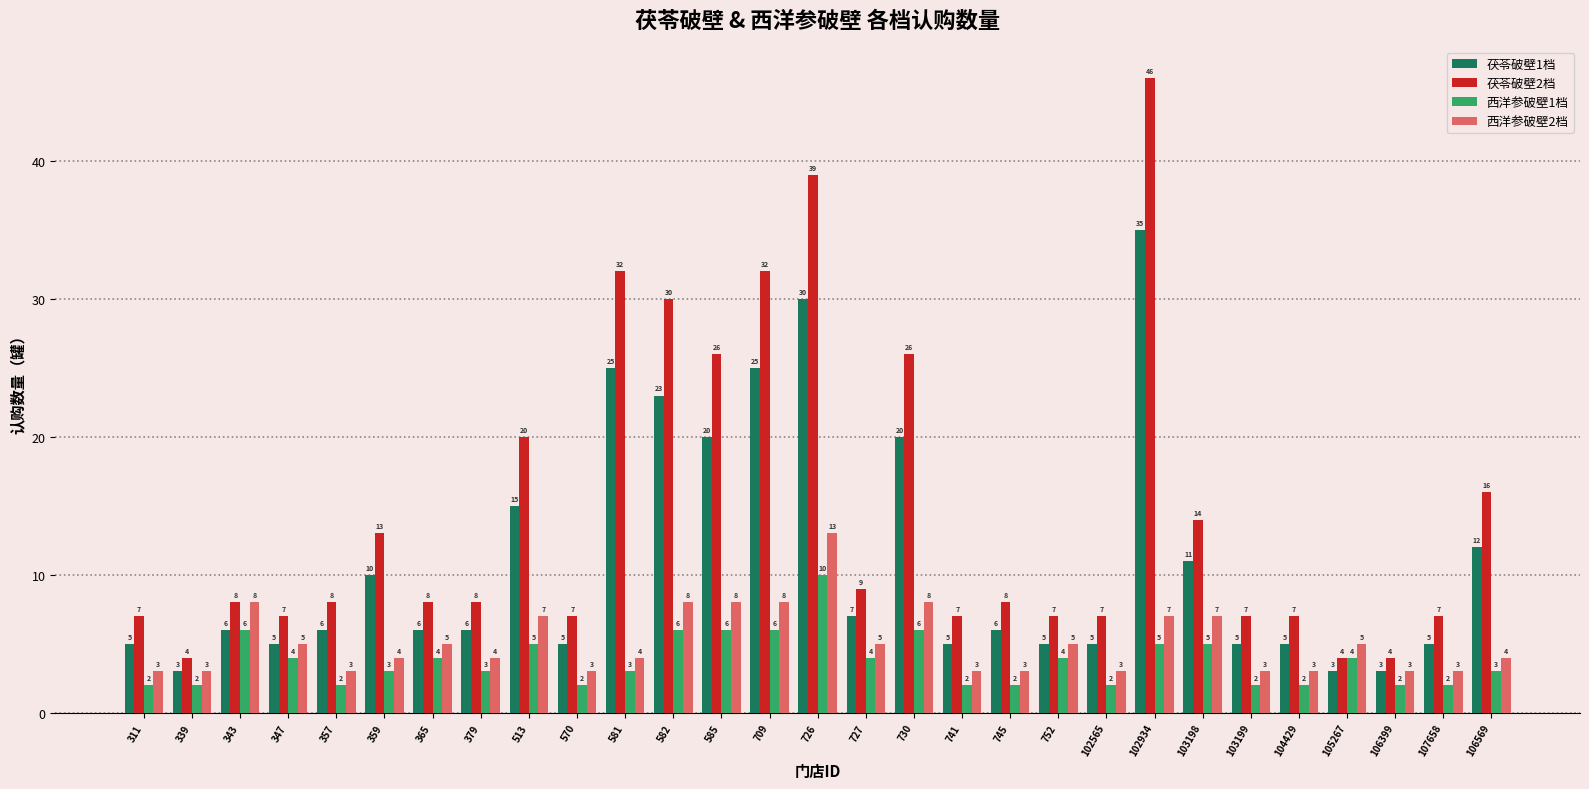

Does the chart contain stacked bars?

No